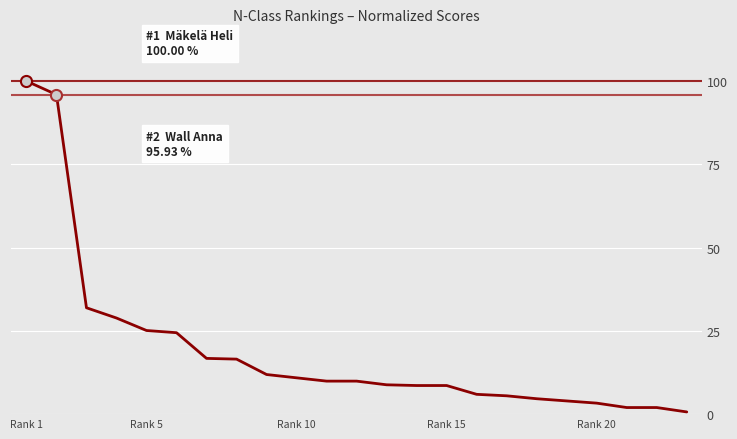

What is the maximum value shown in the chart?

100.0